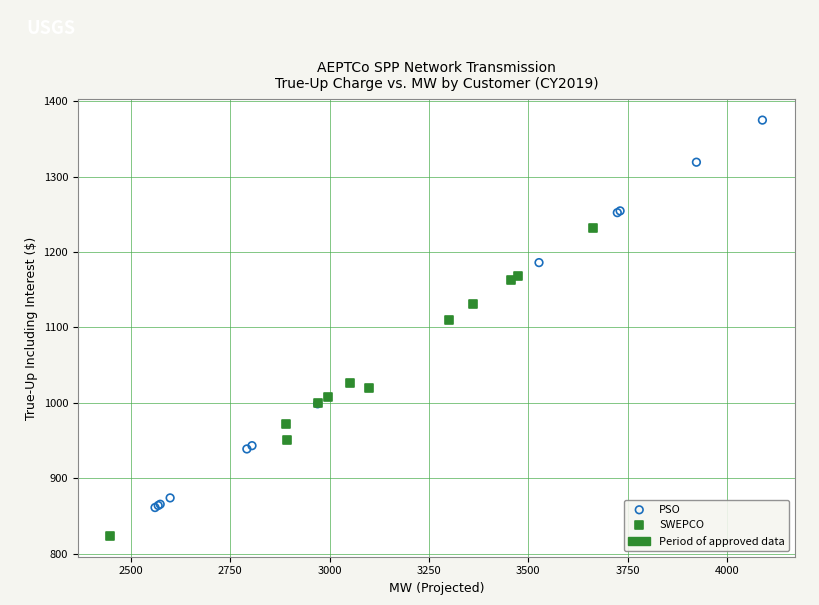

Which series reaches the minimum Y coordinate?

SWEPCO